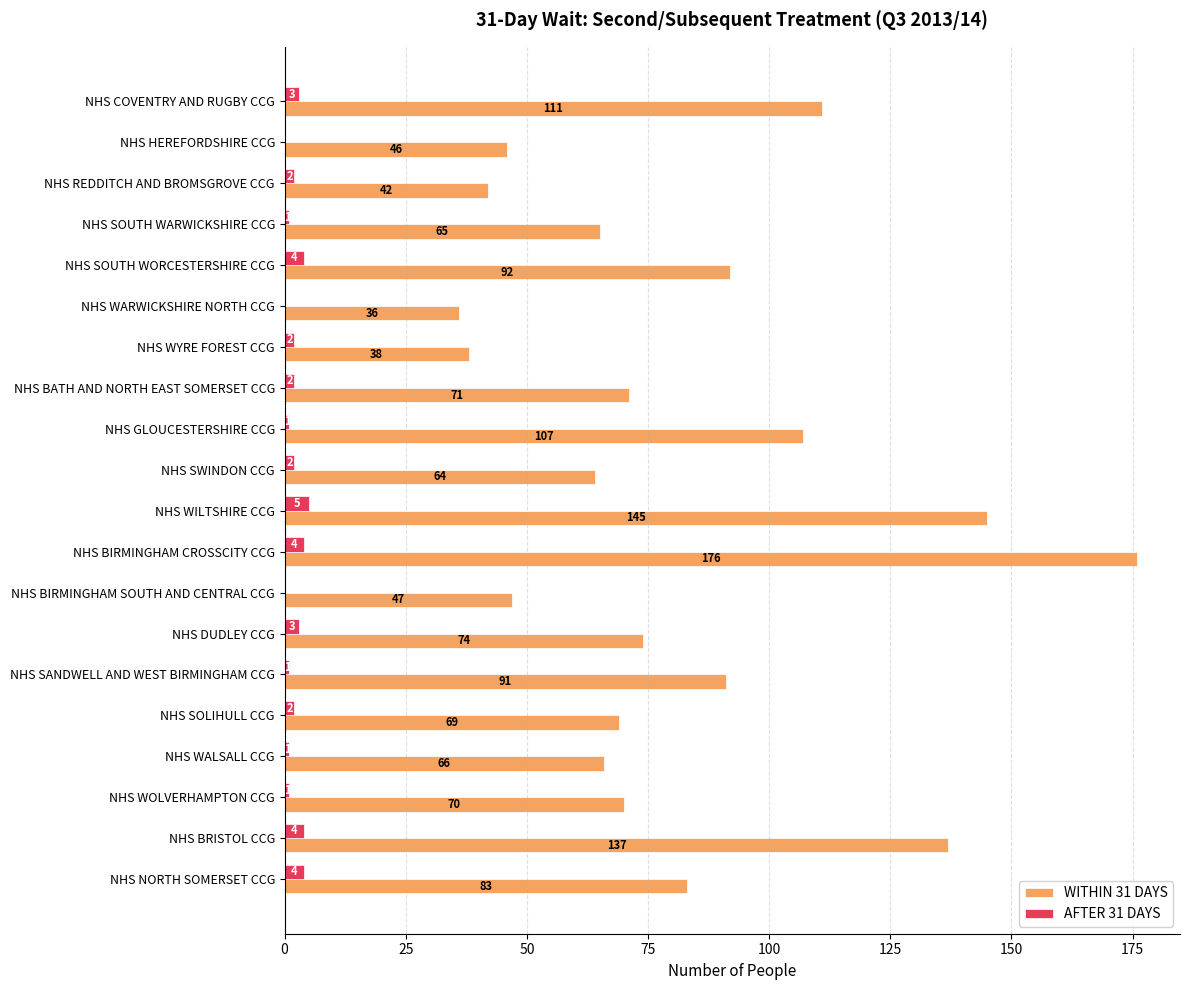

Which series changed the most between NHS HEREFORDSHIRE CCG and NHS BIRMINGHAM CROSSCITY CCG?

WITHIN 31 DAYS